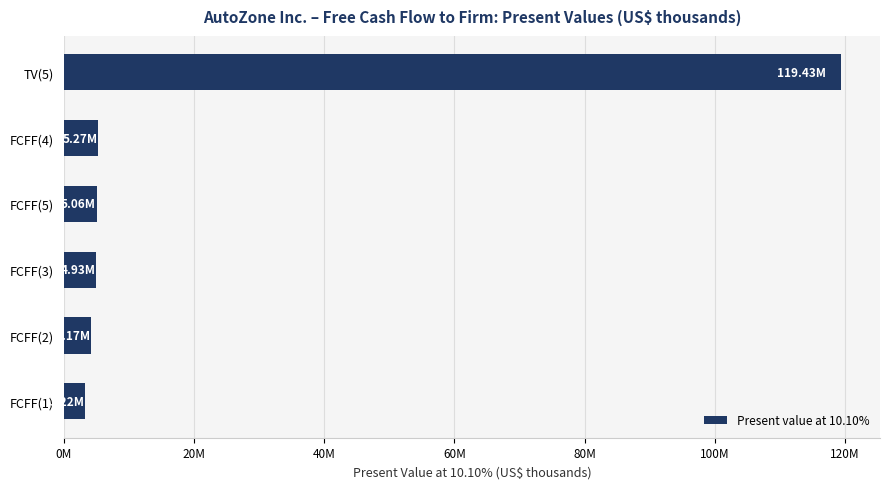

What is the difference between the second highest and minimum values?

2050095